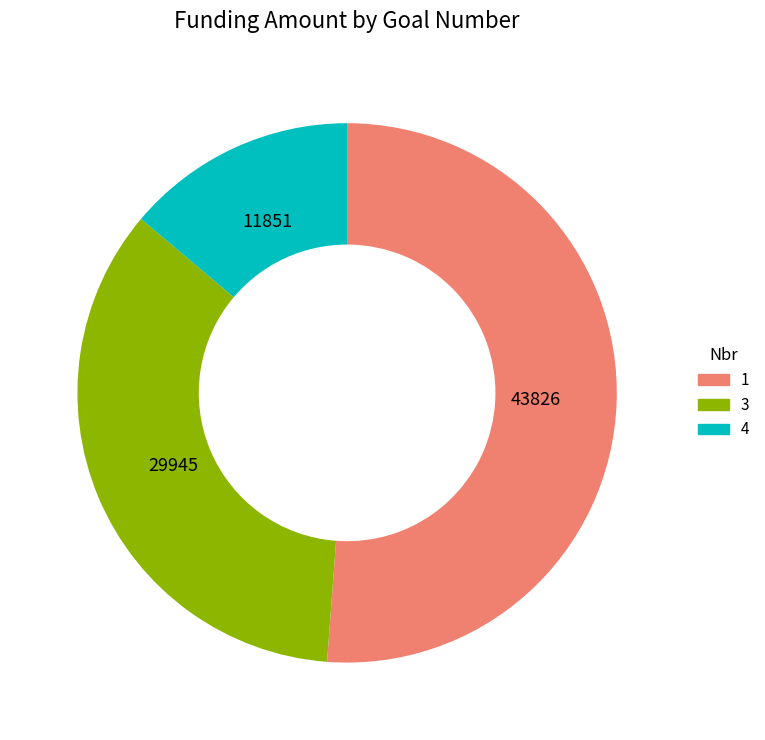

Rank the categories by value from highest to lowest.

1, 3, 4